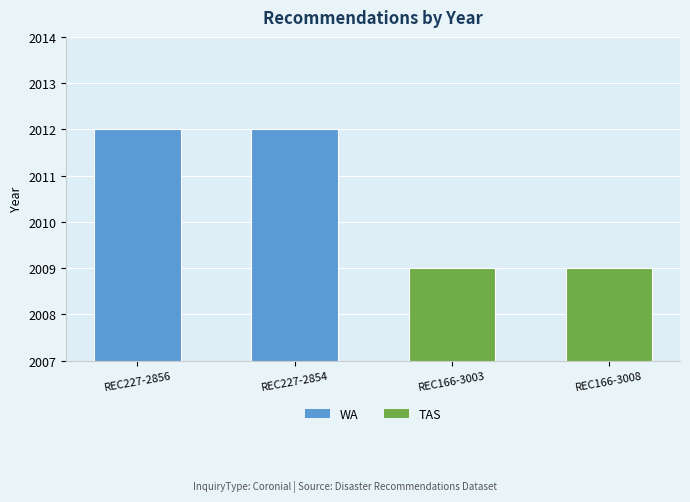

What is the label of the 1st bar from the left?

REC227-2856